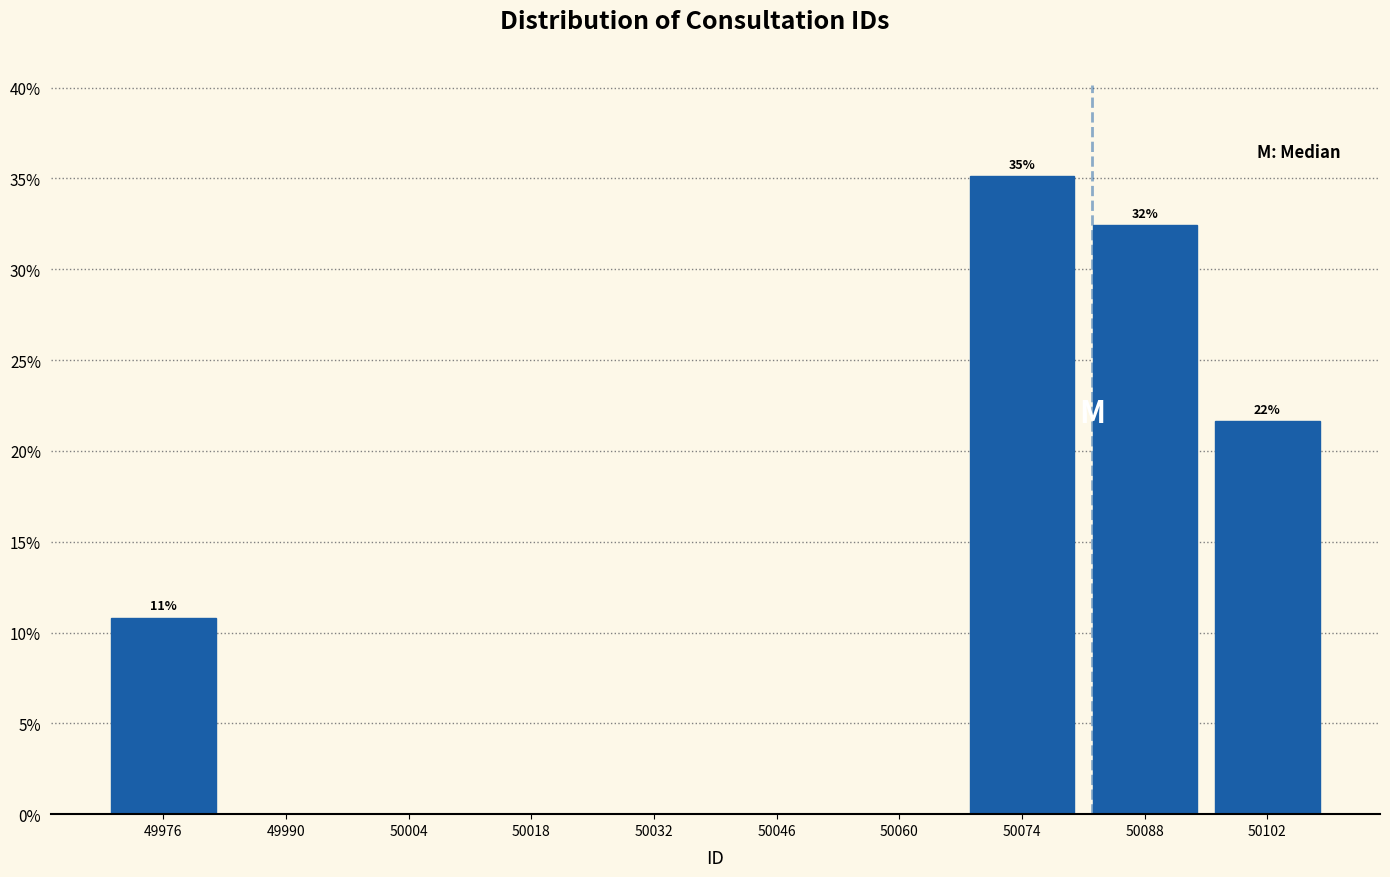

Over which range of the x-axis is the bar tallest?

50067 to 50081